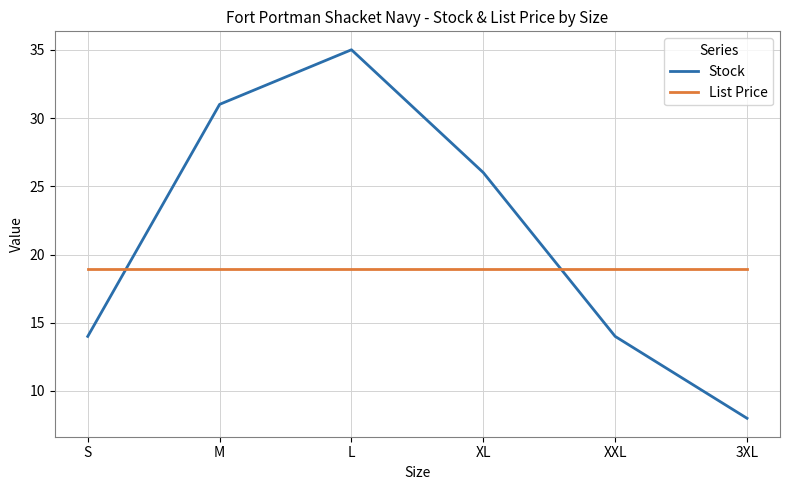

Which series has the widest spread of values?

Stock